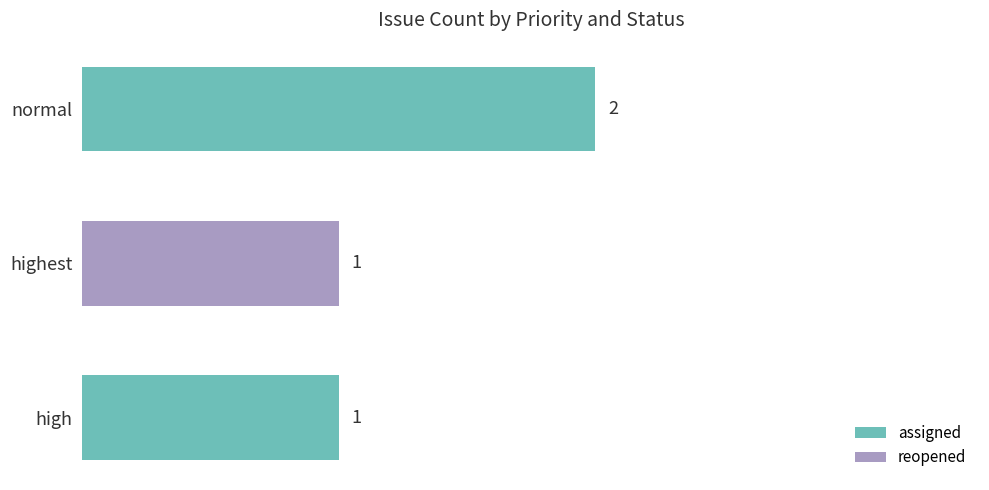

What are all the series names shown in the legend?

assigned, reopened